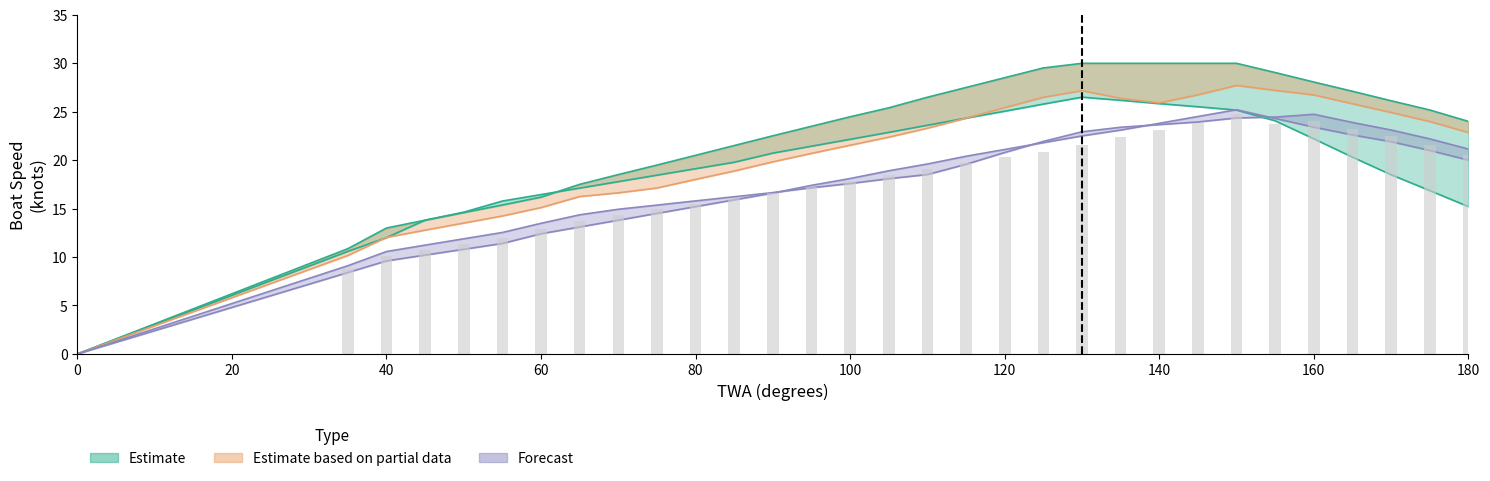

Reading left to right, transcribe all the data shown in this chart.

TWS_23: 0.0	10.6	12.0	13.8	14.6	15.8	16.4	17.1	17.8	18.4	19.1	19.8	20.7	21.4	22.1	22.9	23.6	24.3	25.0	25.8	26.5	26.2	25.8	25.5	25.2	24.1	22.2	20.3	18.5	16.9	15.2
TWS_28: 0.0	10.9	13.0	13.8	14.6	15.4	16.2	17.5	18.5	19.5	20.5	21.5	22.5	23.5	24.5	25.4	26.5	27.5	28.5	29.5	30.0	30.0	30.0	30.0	30.0	29.0	28.1	27.1	26.1	25.2	24.0
TWS_30: 0.0	10.2	12.0	12.8	13.5	14.2	15.1	16.2	16.6	17.1	18.0	18.9	19.8	20.7	21.5	22.4	23.3	24.3	25.4	26.5	27.2	26.4	25.9	26.7	27.7	27.2	26.7	25.8	24.9	24.0	22.9
TWS_33: 0.0	9.1	10.6	11.2	11.9	12.5	13.5	14.4	14.9	15.4	15.8	16.2	16.6	17.1	17.6	18.1	18.5	19.6	20.8	21.9	22.9	23.4	23.7	23.9	24.4	24.4	24.7	23.9	23.1	22.2	21.1
TWS_34: 0.0	8.8	10.1	10.7	11.3	12.0	12.9	13.7	14.4	14.9	15.5	16.1	16.6	17.3	17.8	18.5	19.1	19.7	20.3	20.8	21.5	22.4	23.1	23.9	24.8	23.7	24.1	23.2	22.5	21.6	20.6
TWS_35: 0.0	8.4	9.6	10.2	10.8	11.4	12.4	13.1	13.8	14.5	15.2	15.9	16.6	17.4	18.1	18.9	19.6	20.4	21.1	21.8	22.5	23.1	23.8	24.5	25.2	24.3	23.4	22.6	21.9	21.0	20.0